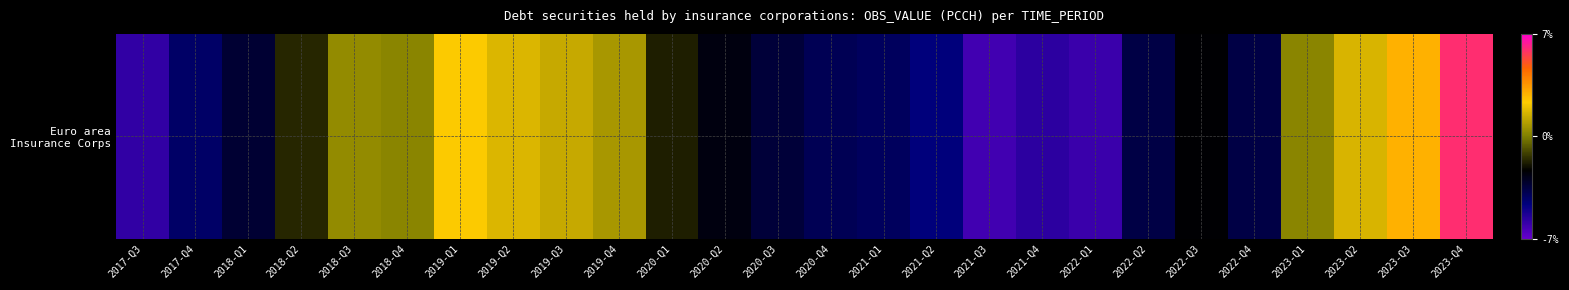

List the labels in order of value, smallest first.

2021-Q3, 2022-Q1, 2017-Q3, 2021-Q4, 2021-Q2, 2017-Q4, 2021-Q1, 2020-Q4, 2022-Q4, 2022-Q2, 2020-Q3, 2018-Q1, 2020-Q2, 2022-Q3, 2020-Q1, 2018-Q2, 2023-Q1, 2018-Q4, 2018-Q3, 2019-Q4, 2019-Q3, 2023-Q2, 2019-Q2, 2019-Q1, 2023-Q3, 2023-Q4